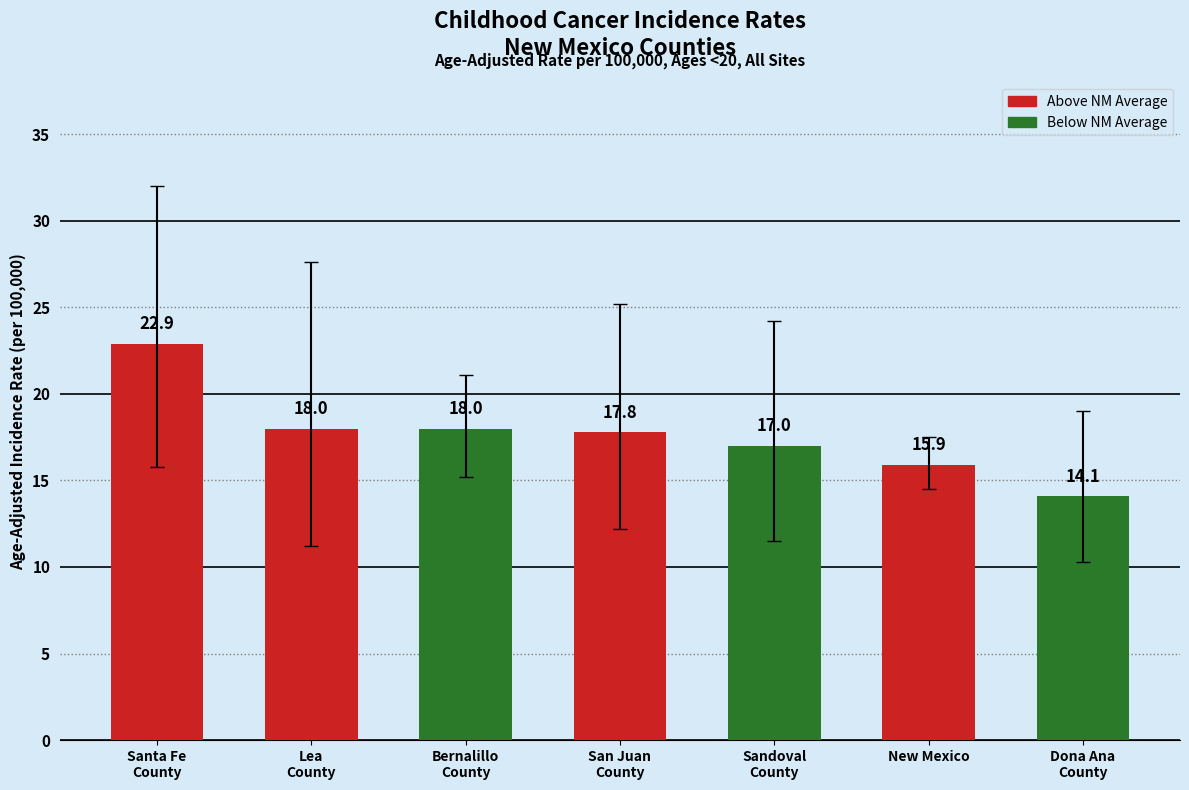

At which label does the data first exceed 17?

Santa Fe
County